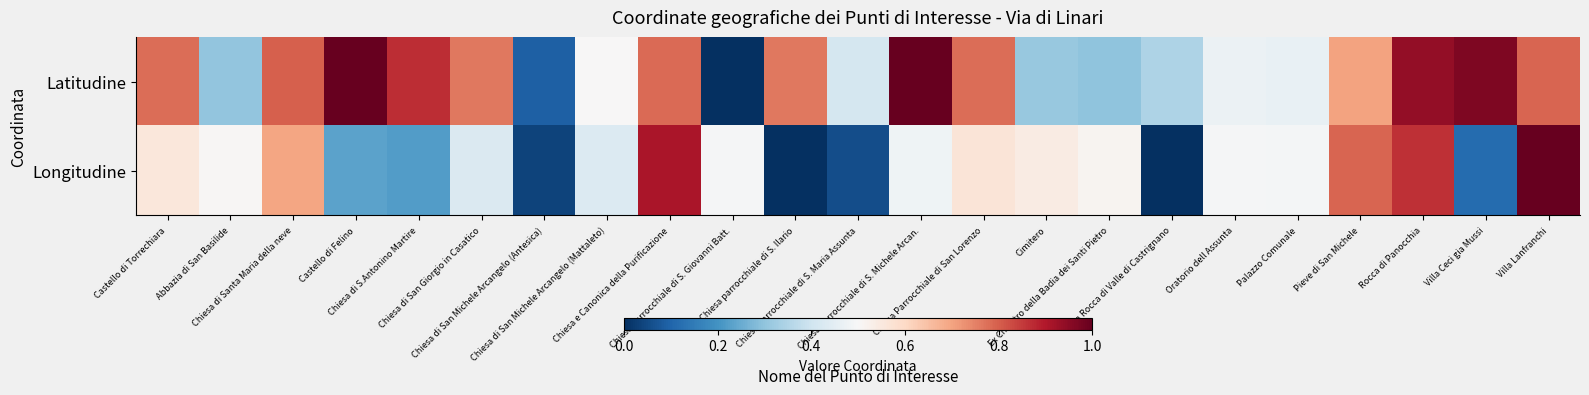

At which category is the sum across all series the highest?

Rocca di Panocchia